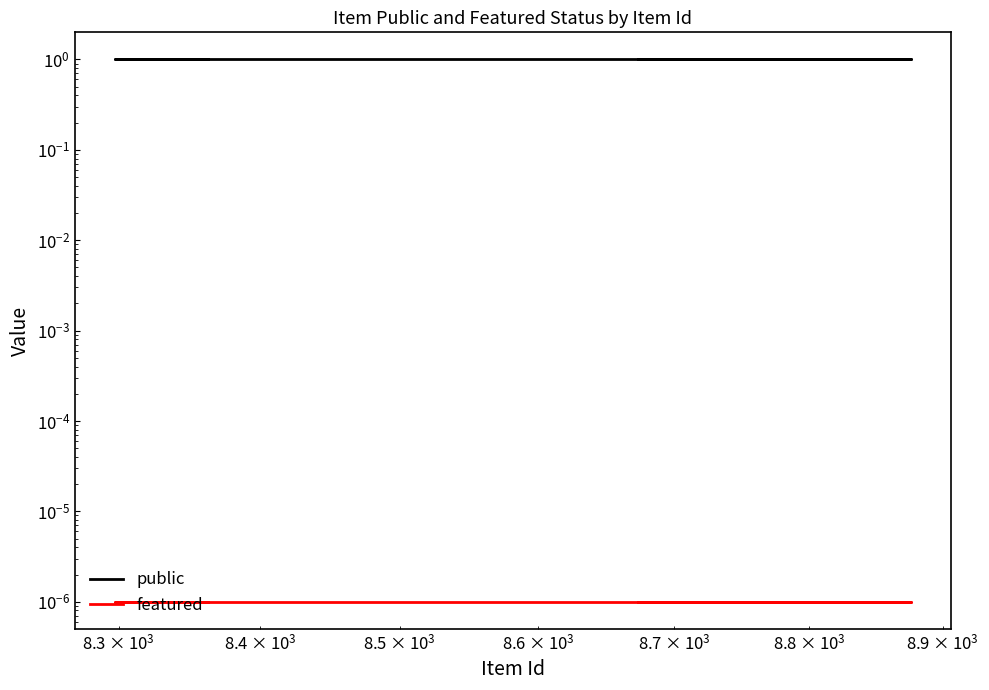

True or false: public has more than 2 interior local peaks.

False